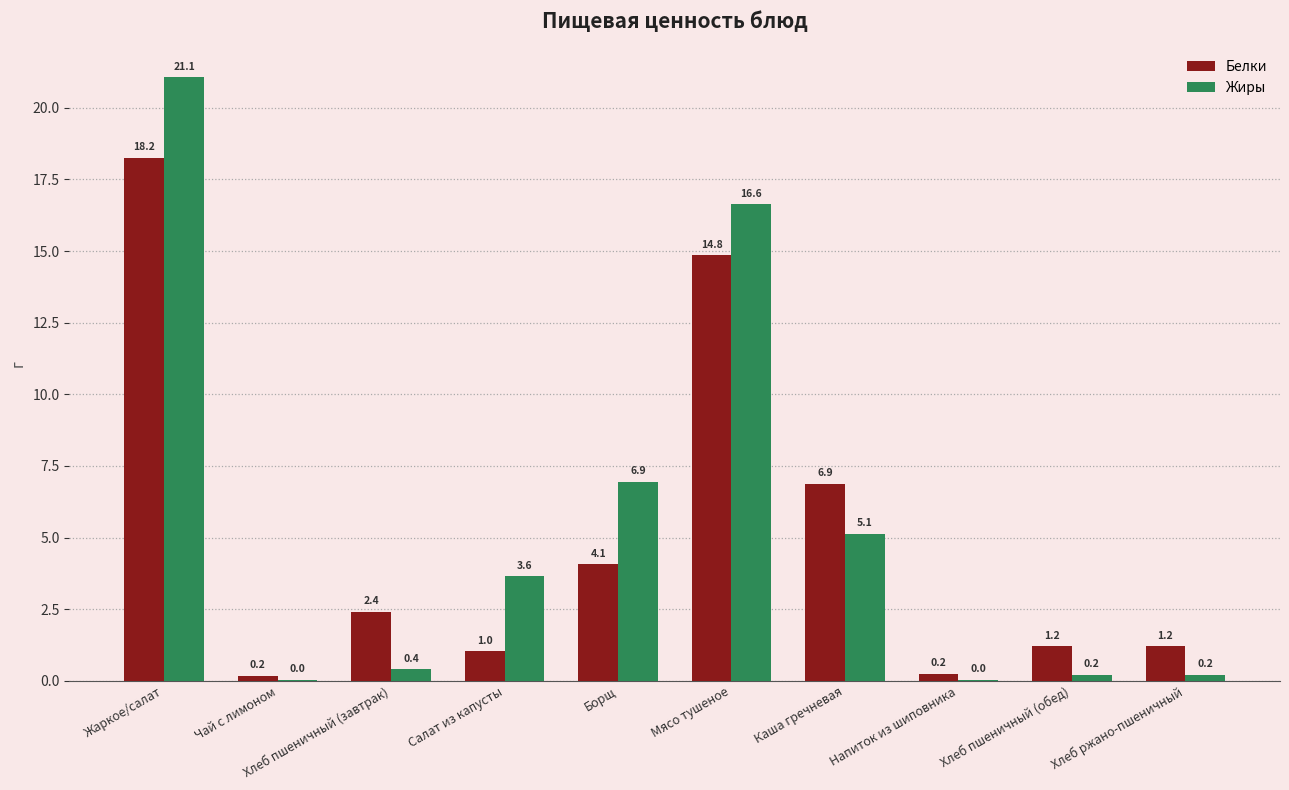

Where does the Жиры series first go above 3?

Жаркое/салат